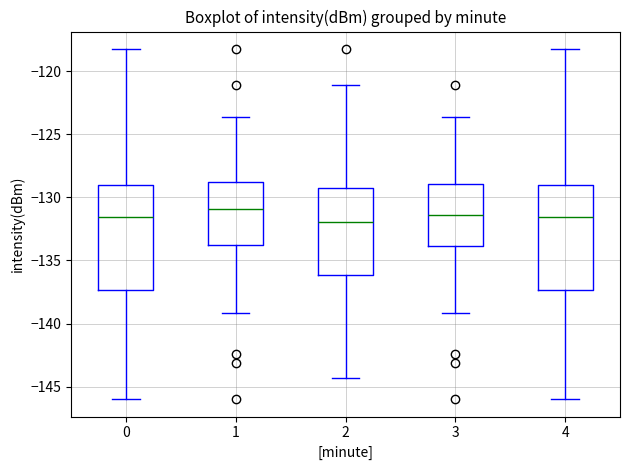

Reading left to right, read every box against the y-axis: the position of its median line, the range the box covers, and the ends of its whiskers. The values are not printed on the chart, so give them approximately, as read against the axis.

0: median -131.5, box -137.5 to -129.0, whiskers -146.0 to -118.0
1: median -131.0, box -134.0 to -129.0, whiskers -139.0 to -123.5
2: median -132.0, box -136.0 to -129.5, whiskers -144.5 to -121.0
3: median -131.5, box -134.0 to -129.0, whiskers -139.0 to -123.5
4: median -131.5, box -137.5 to -129.0, whiskers -146.0 to -118.0